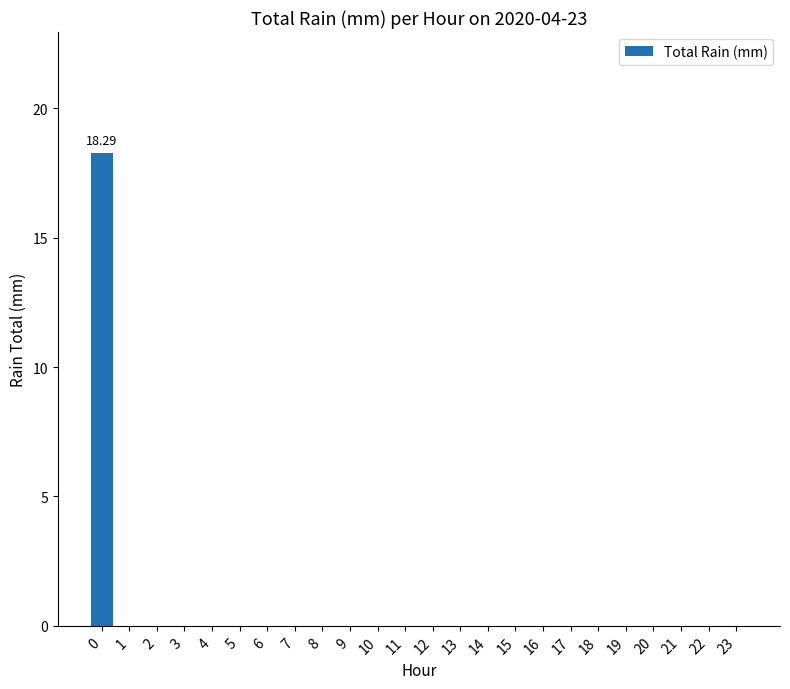

What is the change in value from 0 to 13?

-18.3